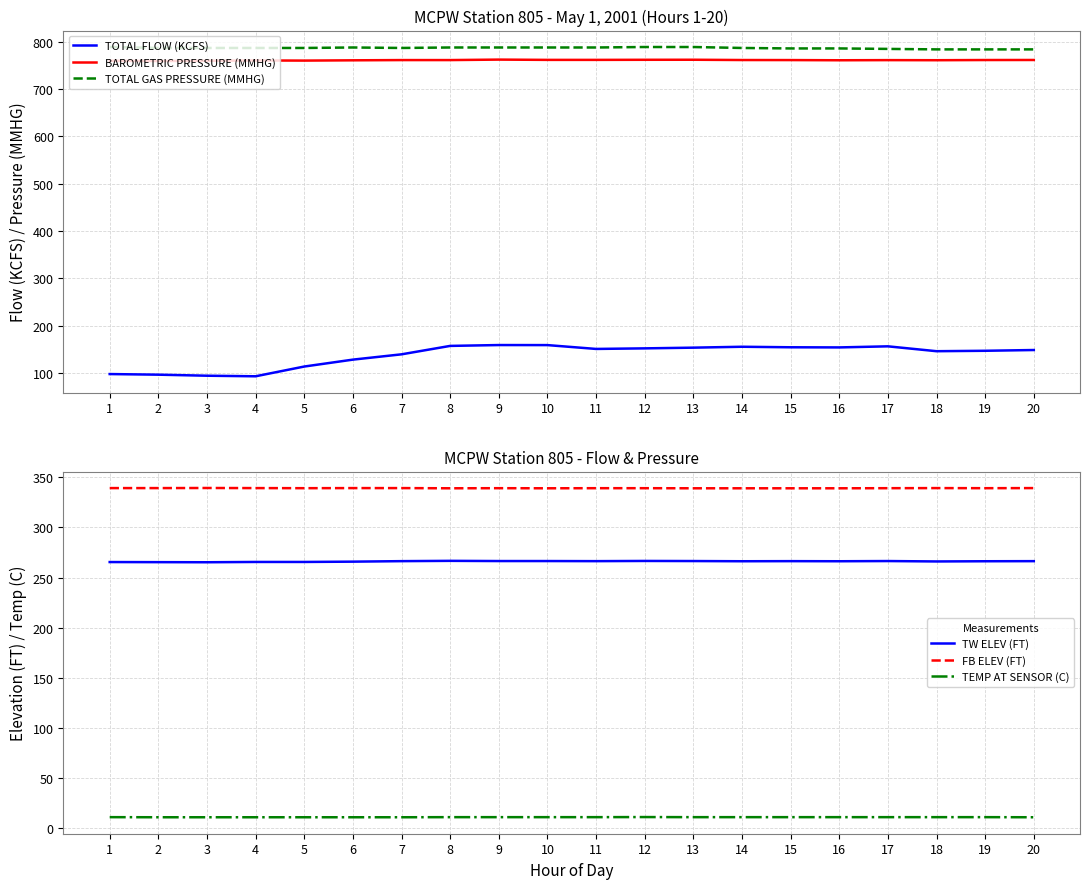

List the series in order of their peak value, highest first.

TOTAL GAS PRESSURE (MMHG), BAROMETRIC PRESSURE (MMHG), FB ELEV (FT), TW ELEV (FT), TOTAL FLOW (KCFS), TEMP AT SENSOR (C)